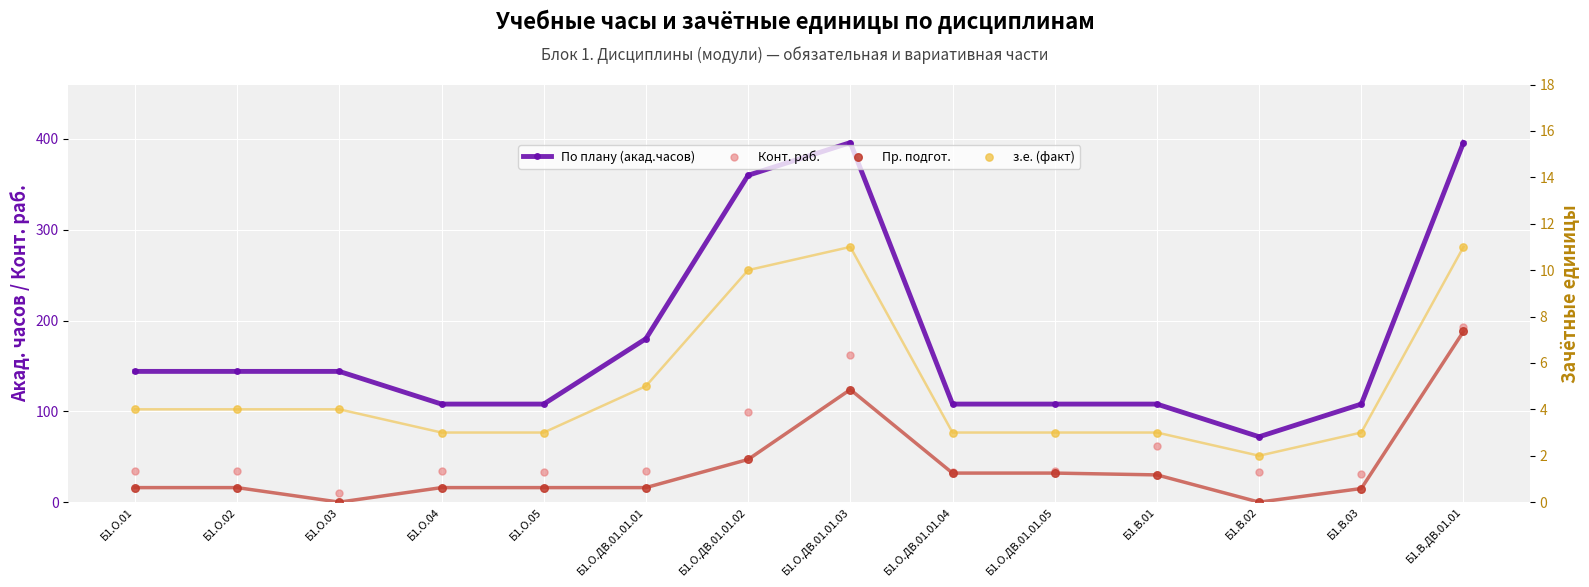

What are all the series names shown in the legend?

По плану (акад.часов), Конт. раб., Пр. подгот., з.е. (факт)